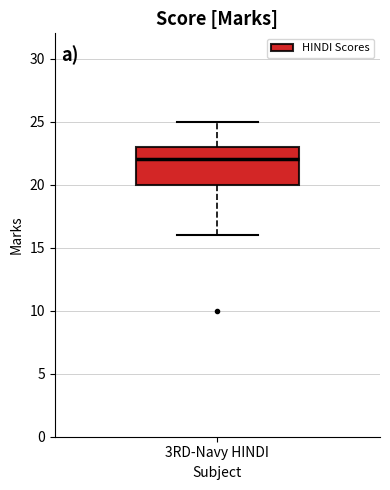

Read this box plot against the y-axis: the position of the median line, the range covered by the box, and the ends of both whiskers. The values are not printed on the chart, so give them approximately, as read against the axis.

median 22, box 20 to 23, whiskers 16 to 25